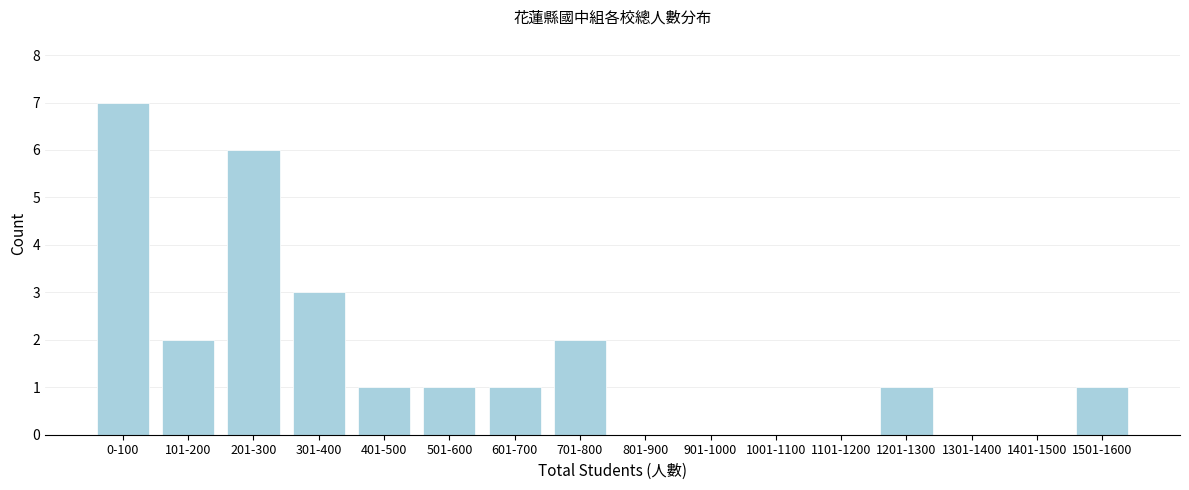

Reading left to right, extract all data points from this chart.

0-100=7	101-200=2	201-300=6	301-400=3	401-500=1	501-600=1	601-700=1	701-800=2	801-900=0	901-1000=0	1001-1100=0	1101-1200=0	1201-1300=1	1301-1400=0	1401-1500=0	1501-1600=1